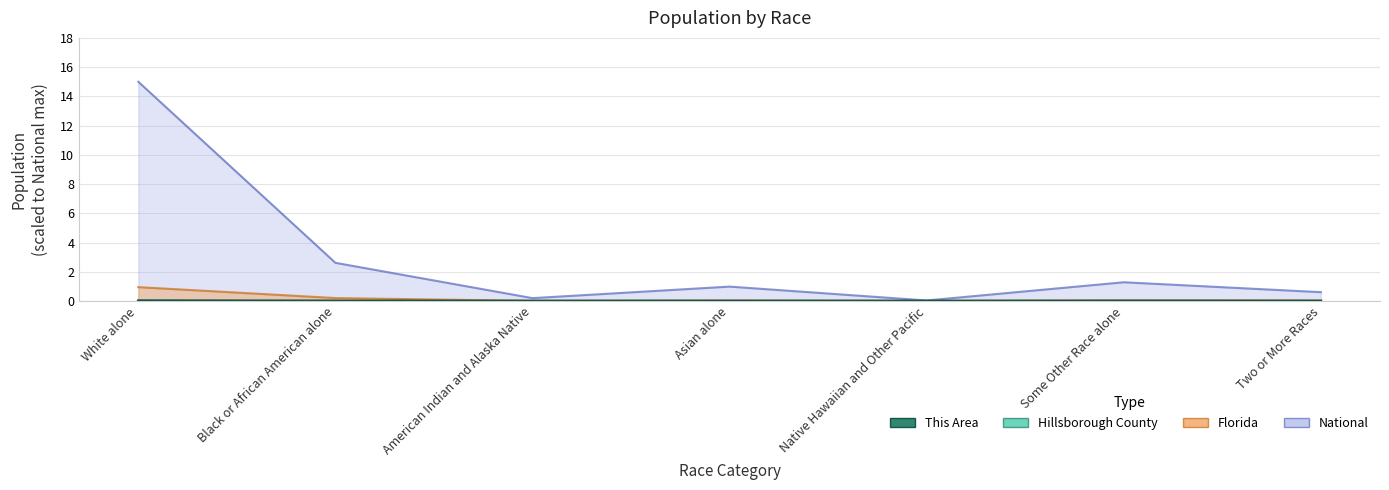

At which label is Florida closest to 0?

Native Hawaiian and Other Pacific